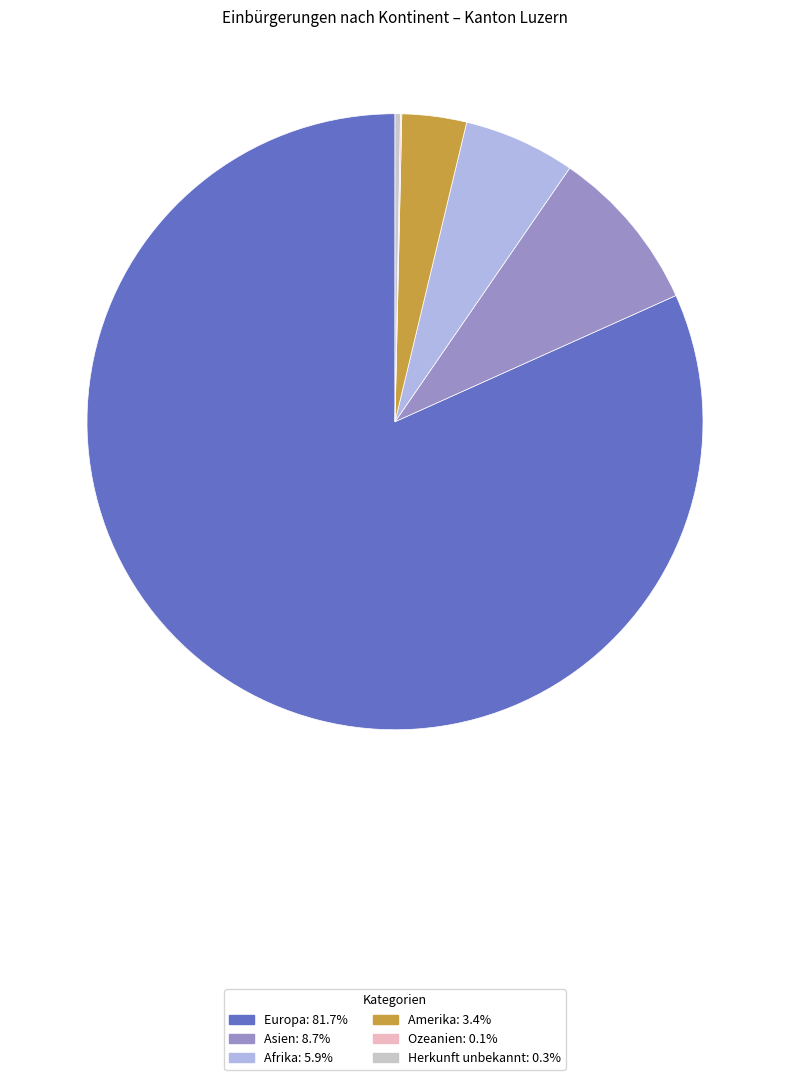

What is the largest slice in the pie chart?

Europa